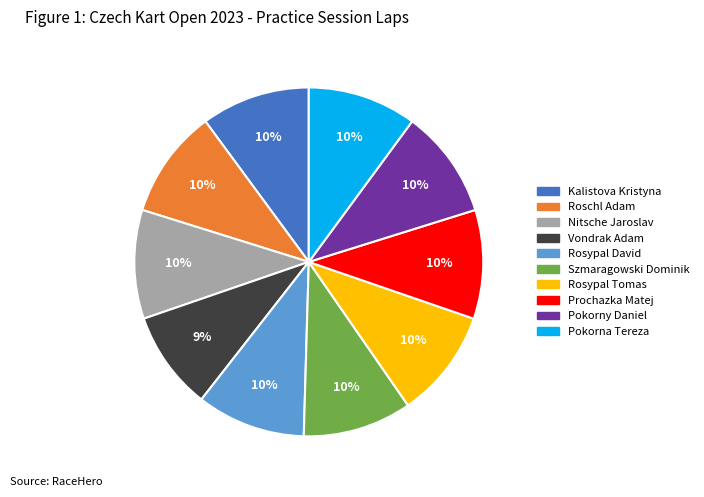

To the nearest percent, what is the average slice percentage?

10%